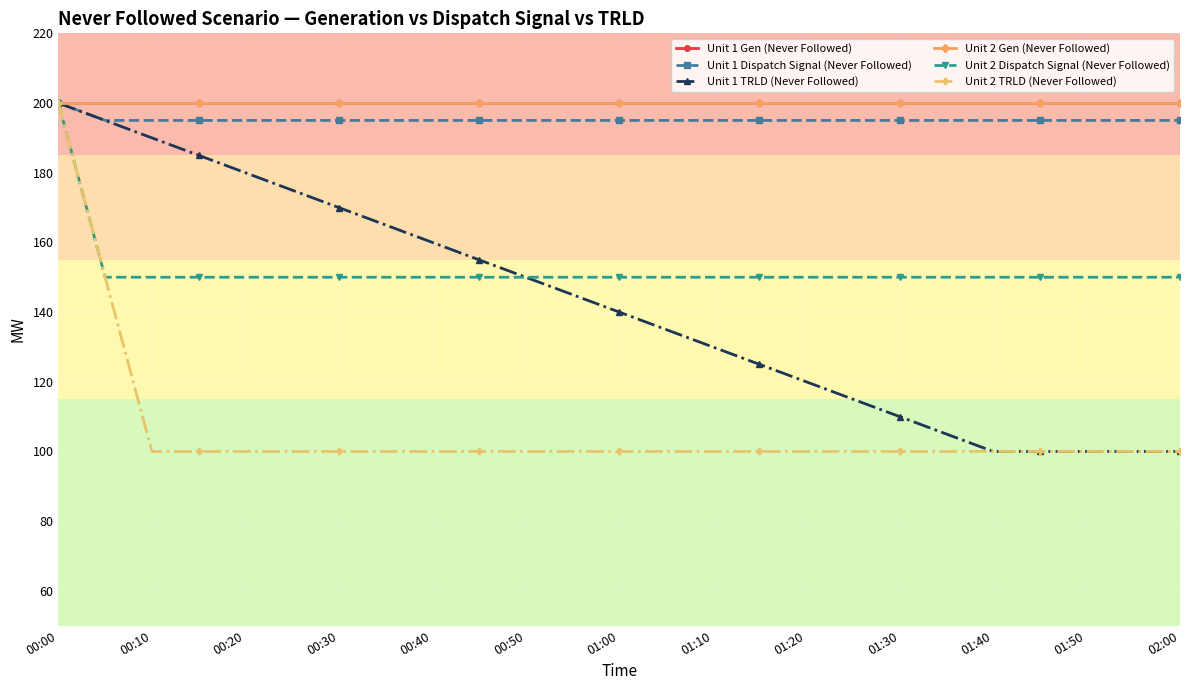

Which series has the widest spread of values?

Unit 1 TRLD (Never Followed)